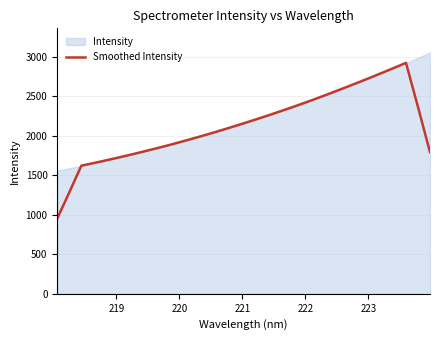

What is the highest value of the Smoothed Intensity series?

2926.2